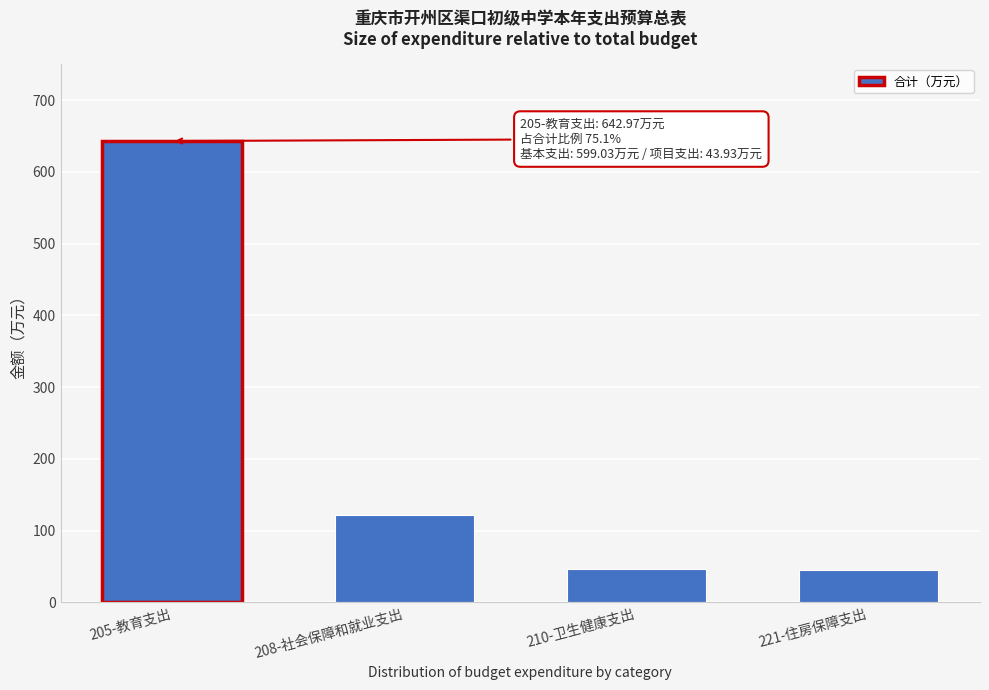

What is the label of the 3rd bar from the right?

208-社会保障和就业支出